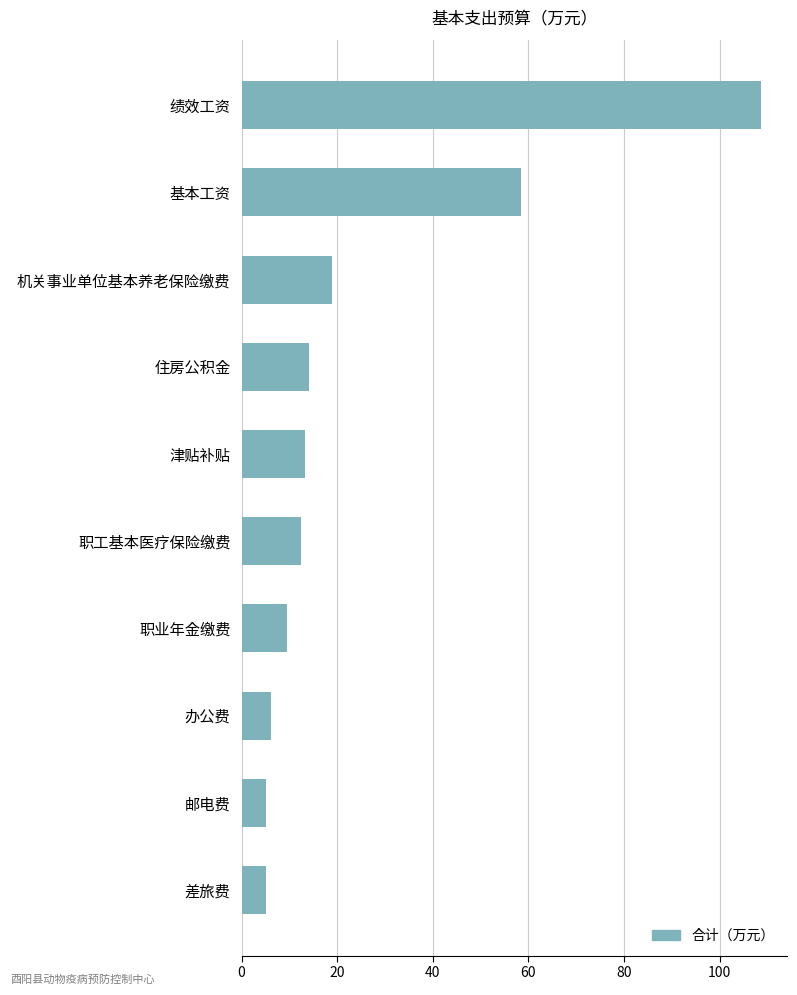

True or false: the data shows 2.3 at 办公费.

False